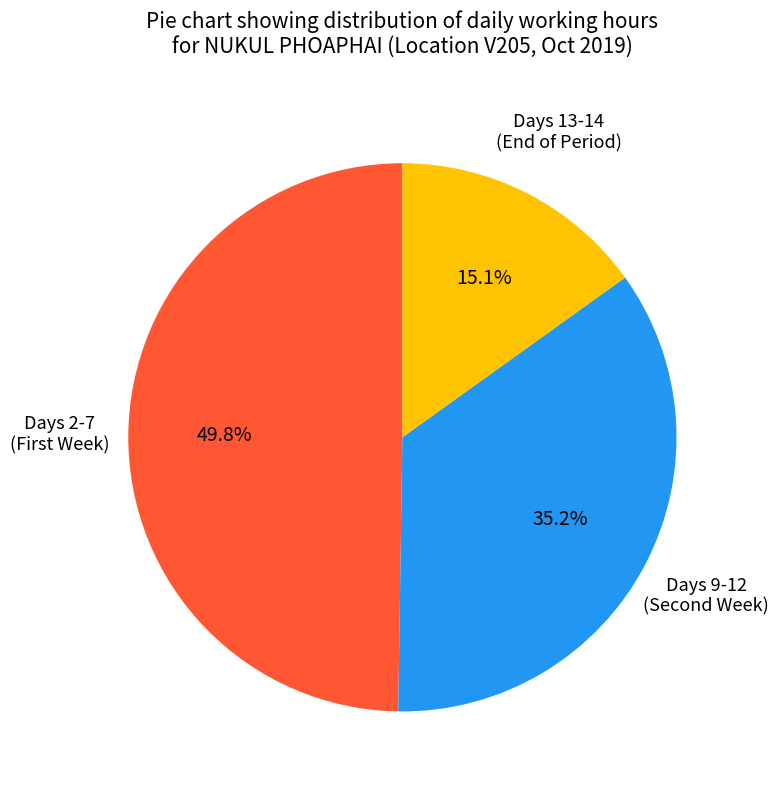

Is there a majority slice in this chart?

No